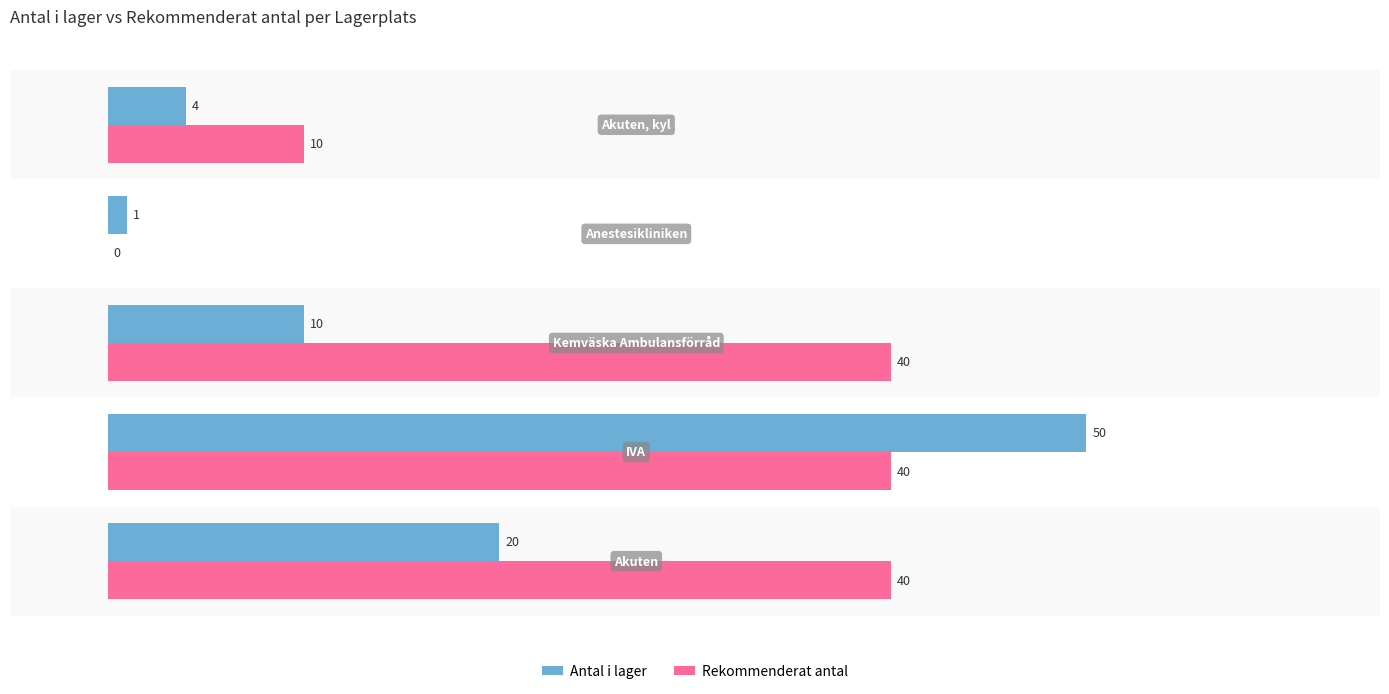

Which series has the largest total across all categories?

Rekommenderat antal